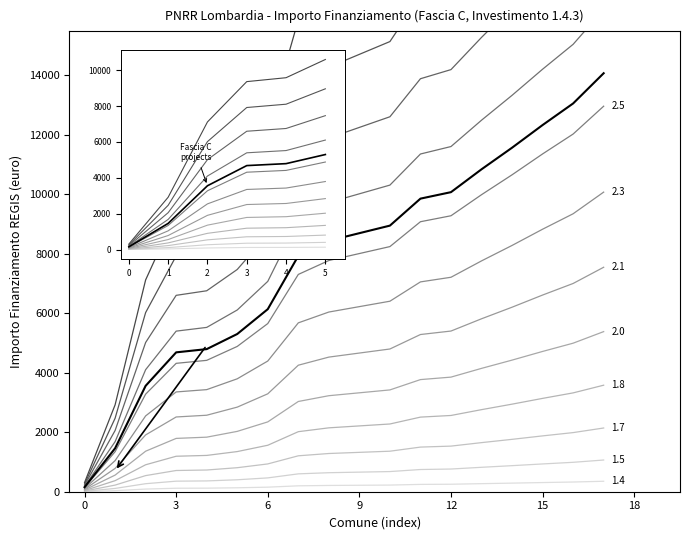

The value at 9 is 4697.5. True or false?

False